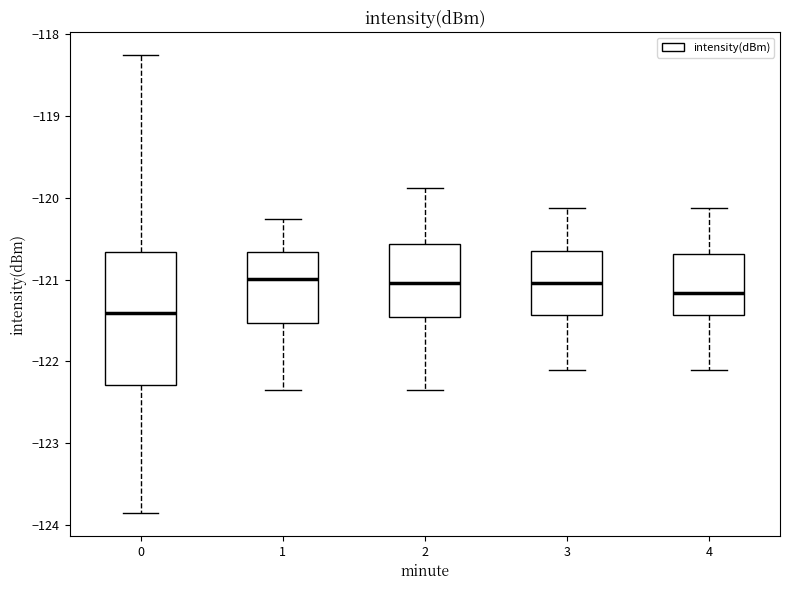

Comparing the boxes themselves (not the whiskers), which one is the tallest?

0